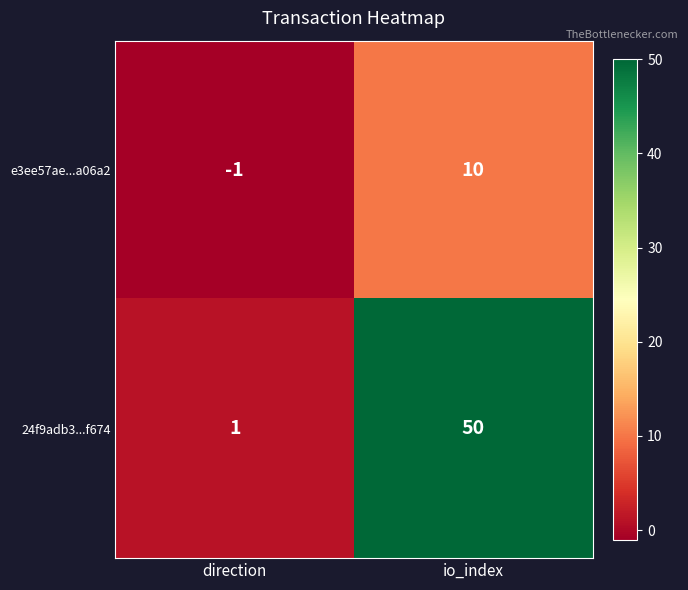

Which series has the largest total across all categories?

24f9adb3...f674